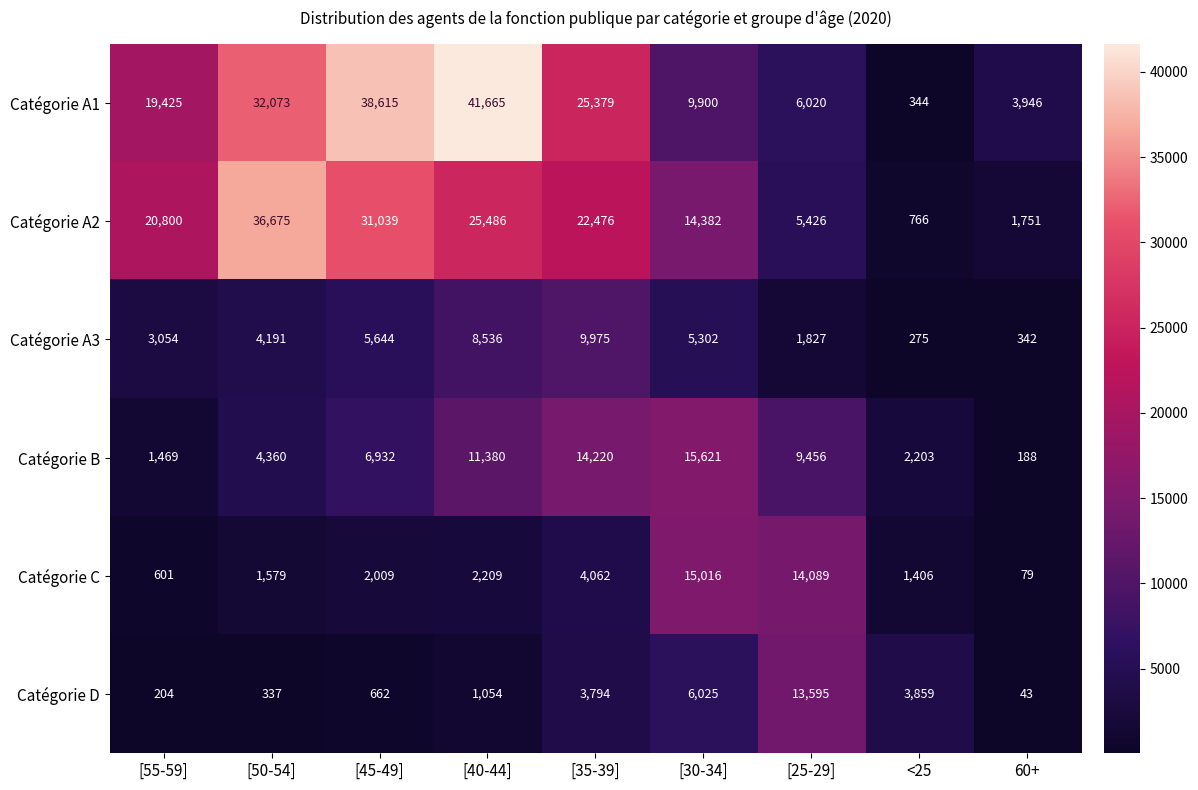

What is the average value of the Catégorie D series?

3286